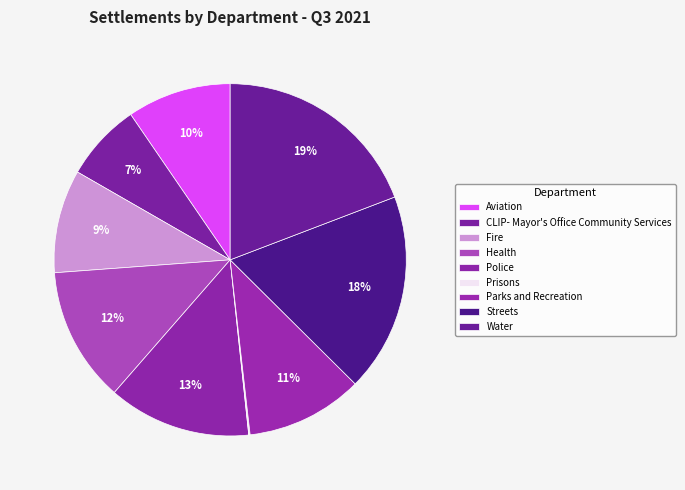

Combined, do Fire and Parks and Recreation account for over 50%?

No